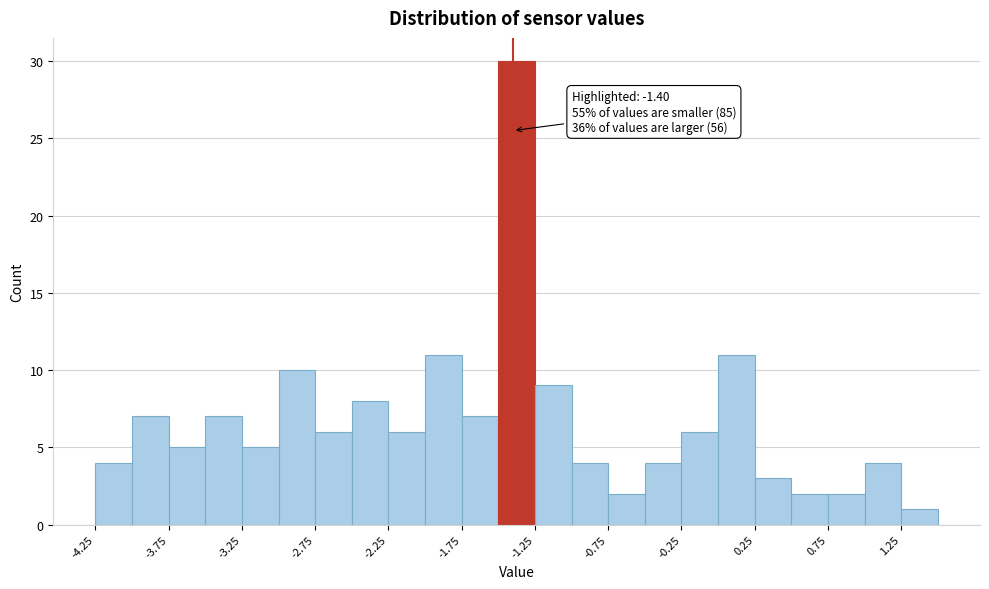

Which range on the x-axis has the tallest bar?

-1.50 to -1.25